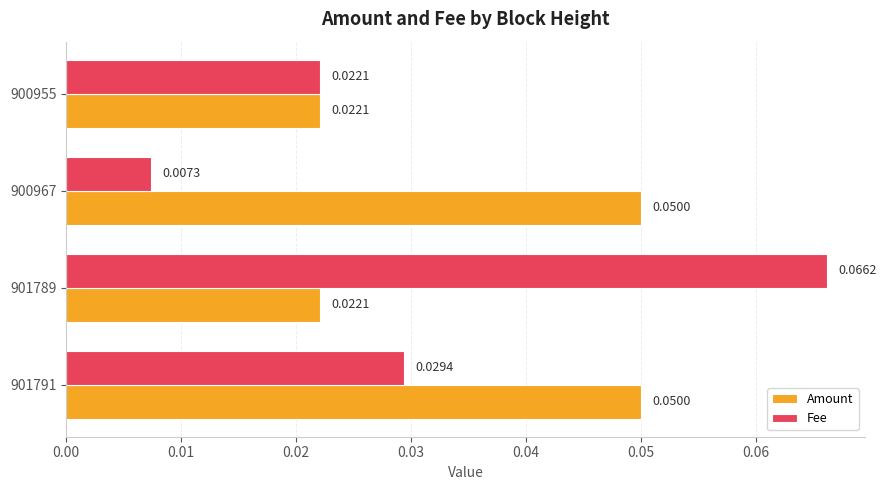

Which series has the largest range (max minus min)?

Fee